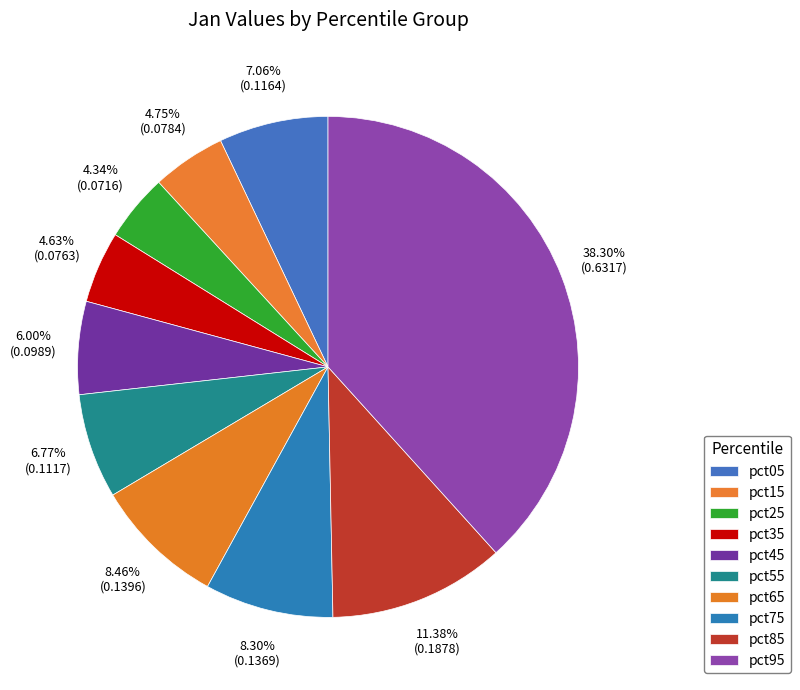

To the nearest percent, what is the combined percentage of pct95 and pct15?

43%